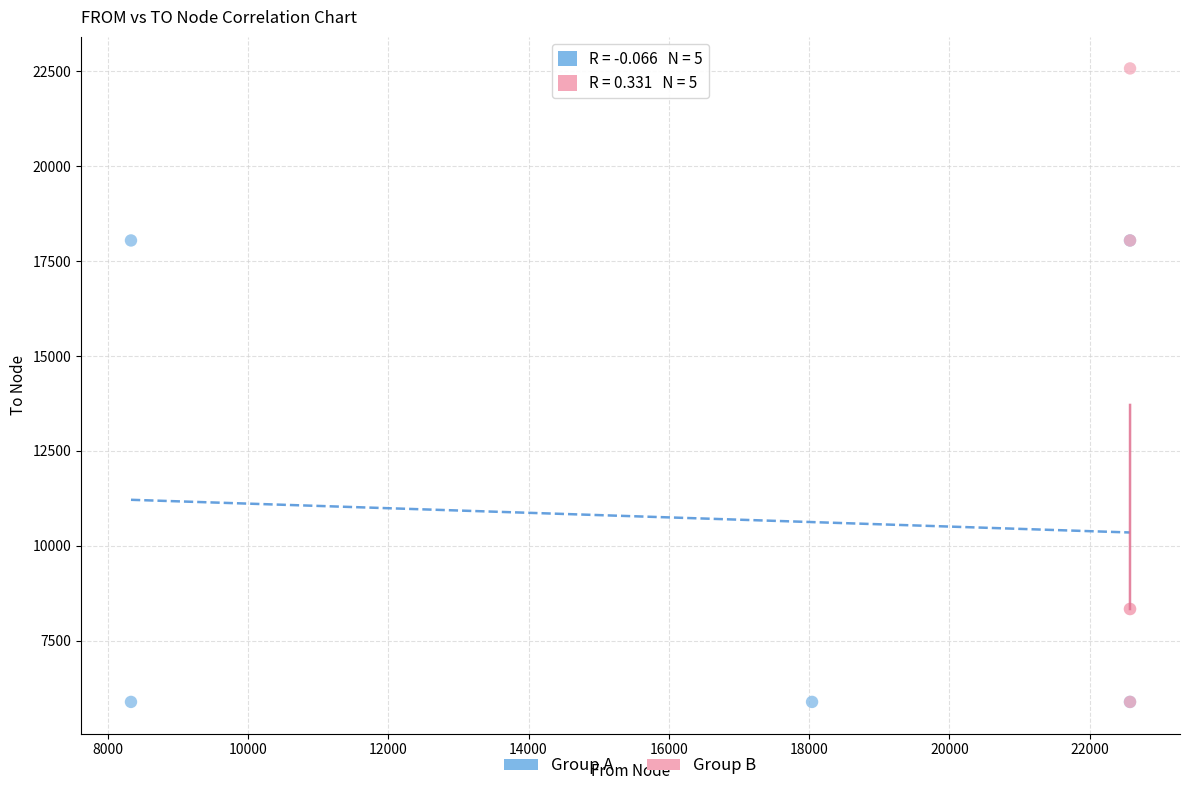

Which series has the widest spread of Y values?

Group B